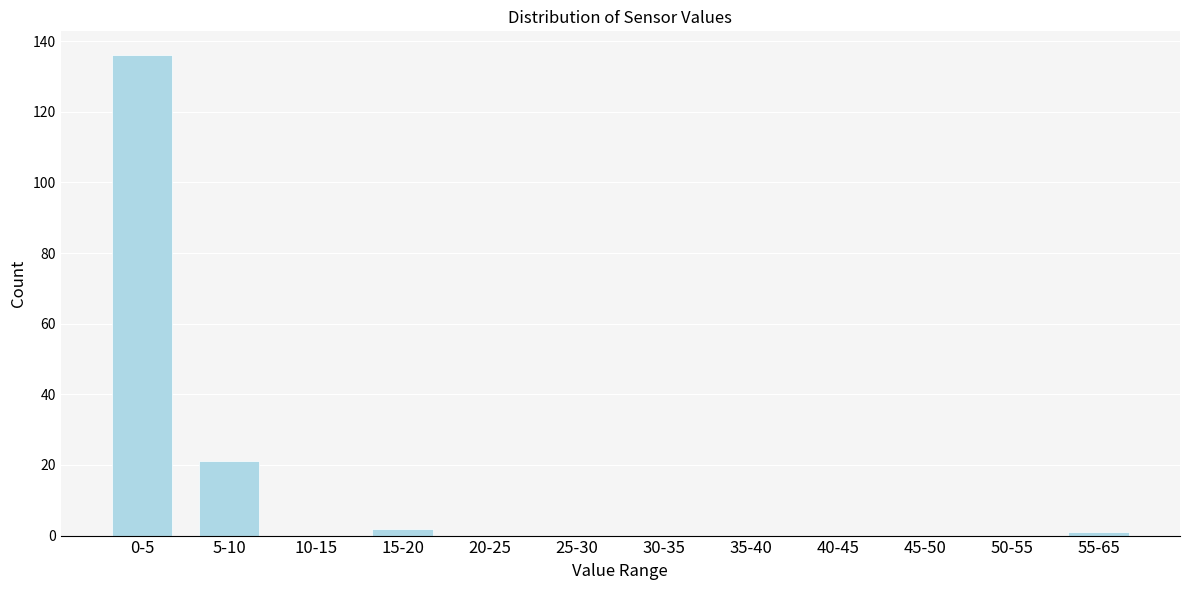

Reading left to right, what are all the values shown in this chart?

0-5=136	5-10=21	10-15=0	15-20=2	20-25=0	25-30=0	30-35=0	35-40=0	40-45=0	45-50=0	50-55=0	55-65=1